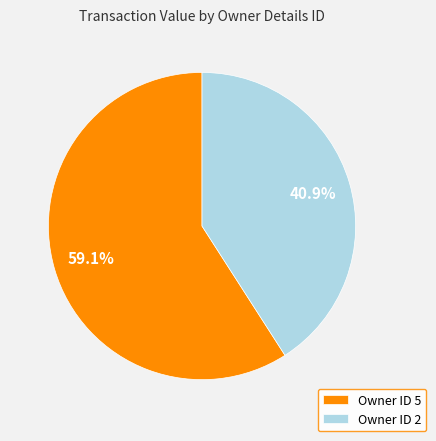

To the nearest percent, what is the average slice percentage?

50%